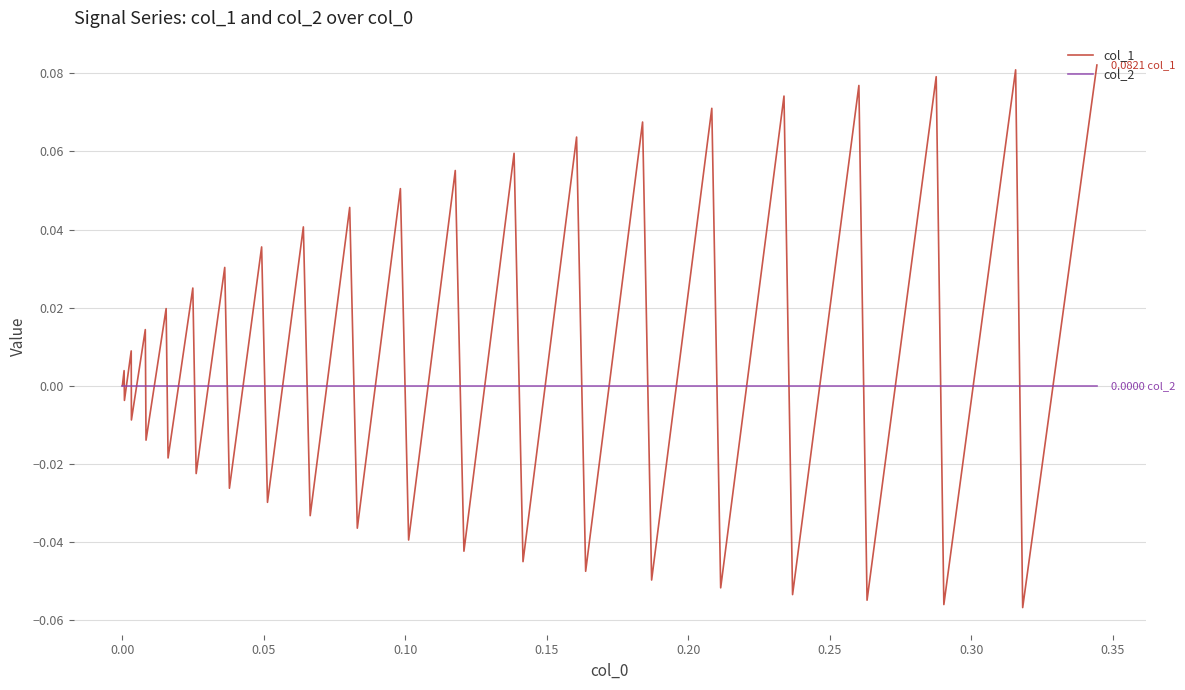

What are all the series names shown in the legend?

col_1, col_2